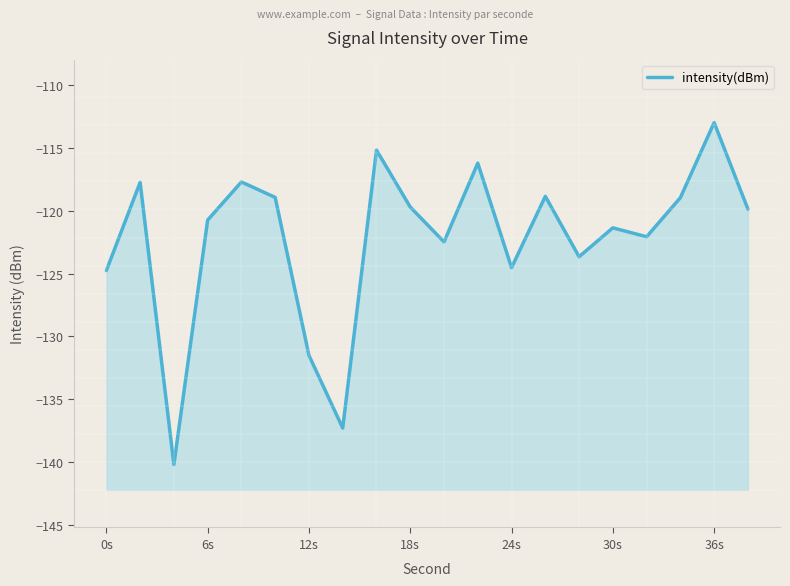

True or false: the data shows -124.8 at 0s.

True